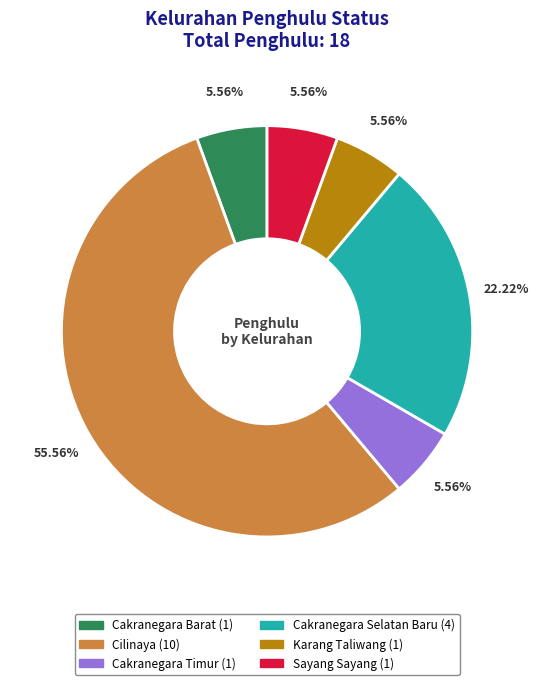

To the nearest percent, what is the combined percentage of Cakranegara Selatan Baru and Cakranegara Timur?

28%